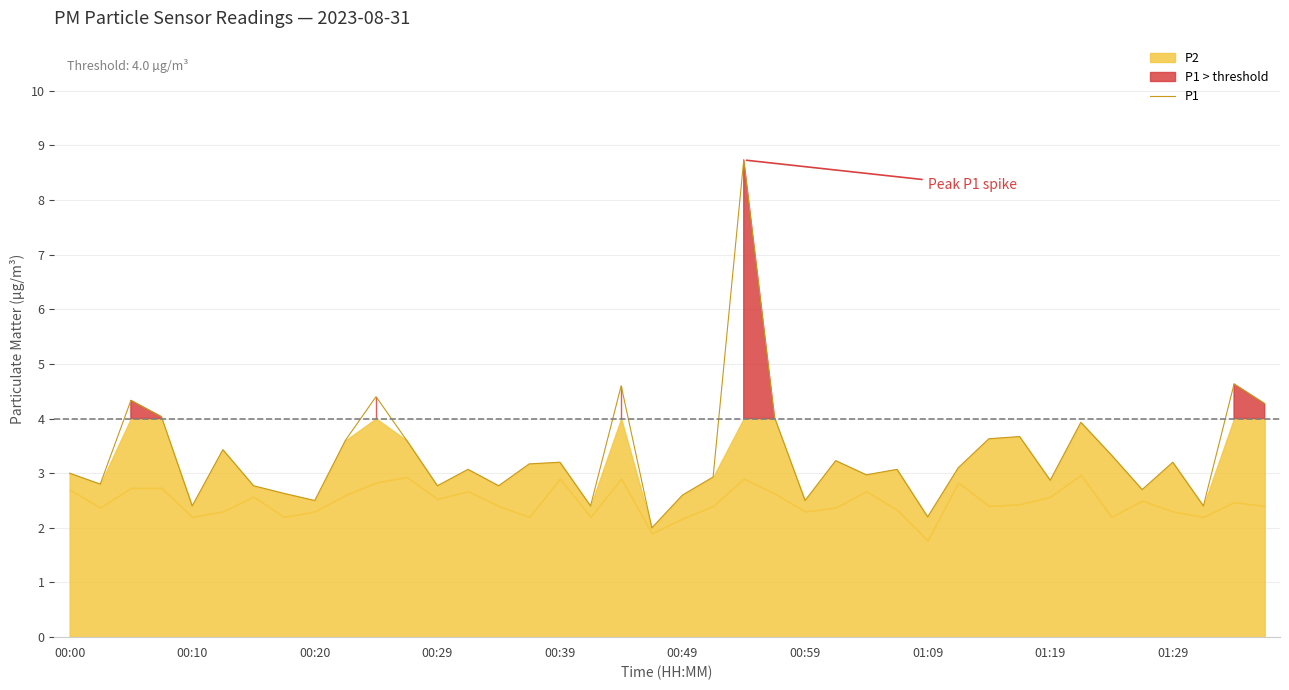

Reading left to right, list all the values displayed in this chart.

3.0	2.8	4.3	4.0	2.4	3.4	2.8	2.6	2.5	3.6	4.4	3.6	2.8	3.1	2.8	3.2	3.2	2.4	4.6	2.0	2.6	2.9	8.7	4.0	2.5	3.2	3.0	3.1	2.2	3.1	3.6	3.7	2.9	3.9	3.3	2.7	3.2	2.4	4.6	4.3